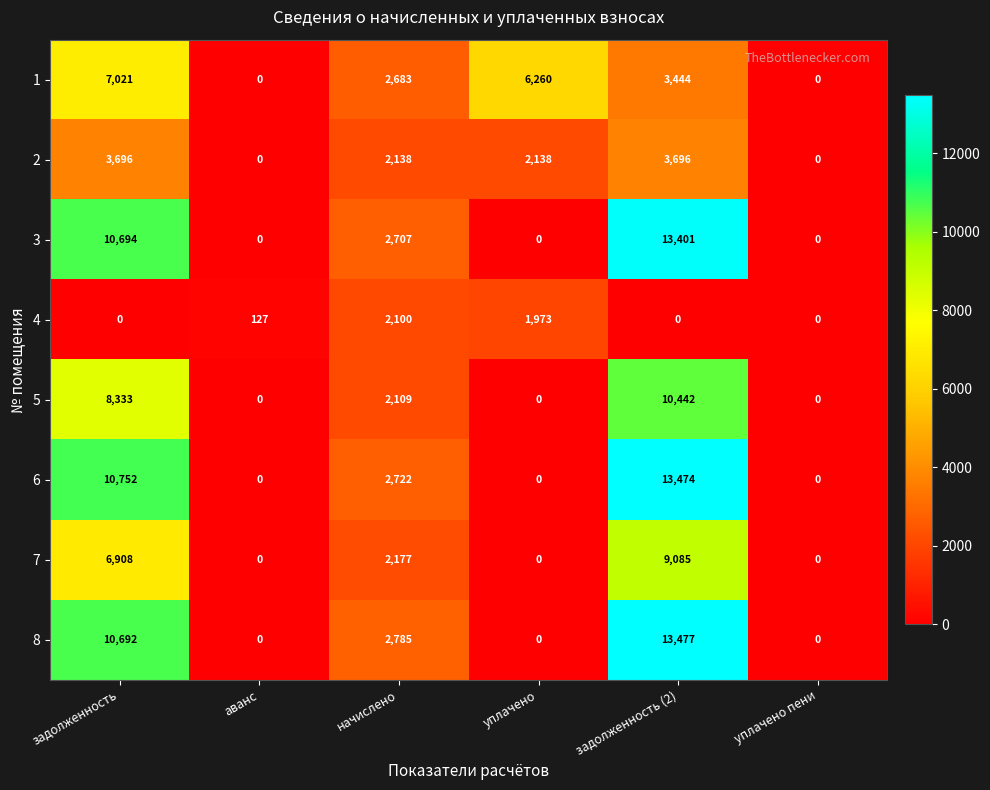

How many values in the 8 series are below 2785?

3